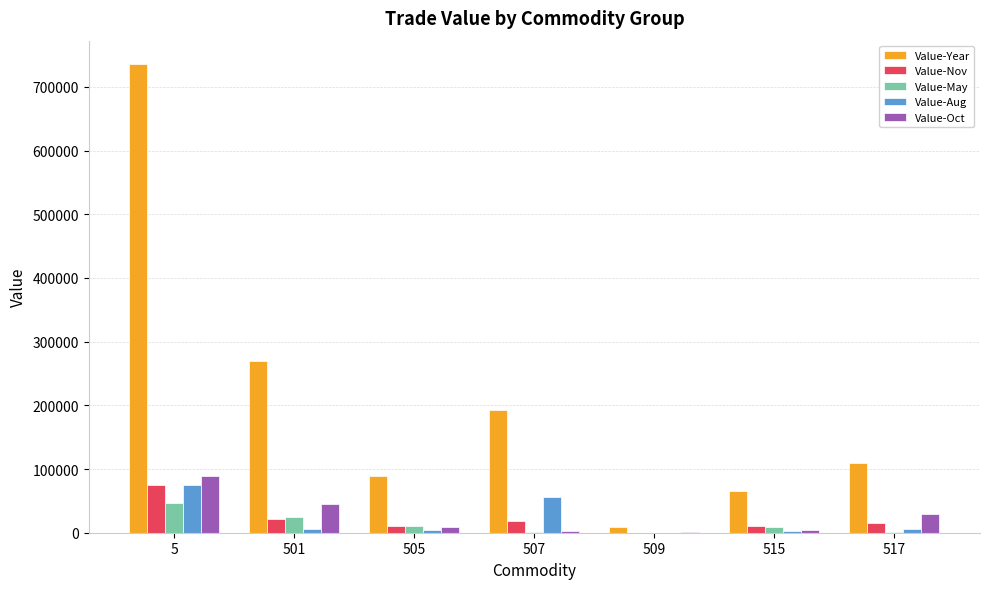

Where is Value-Nov nearest to the value 37672?

501